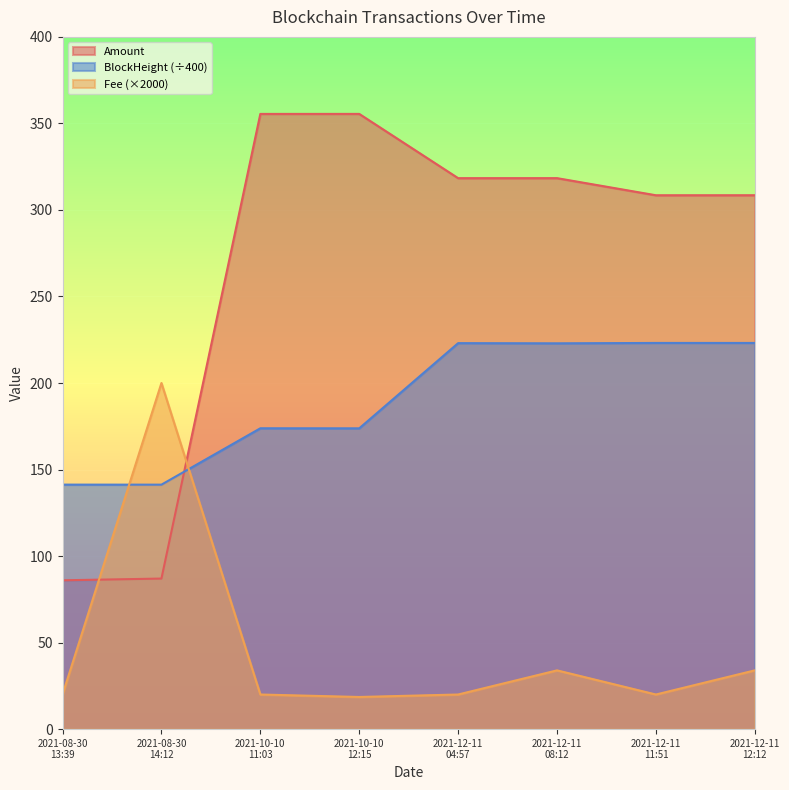

At which label does Fee reach its peak?

2021-08-30 14:12